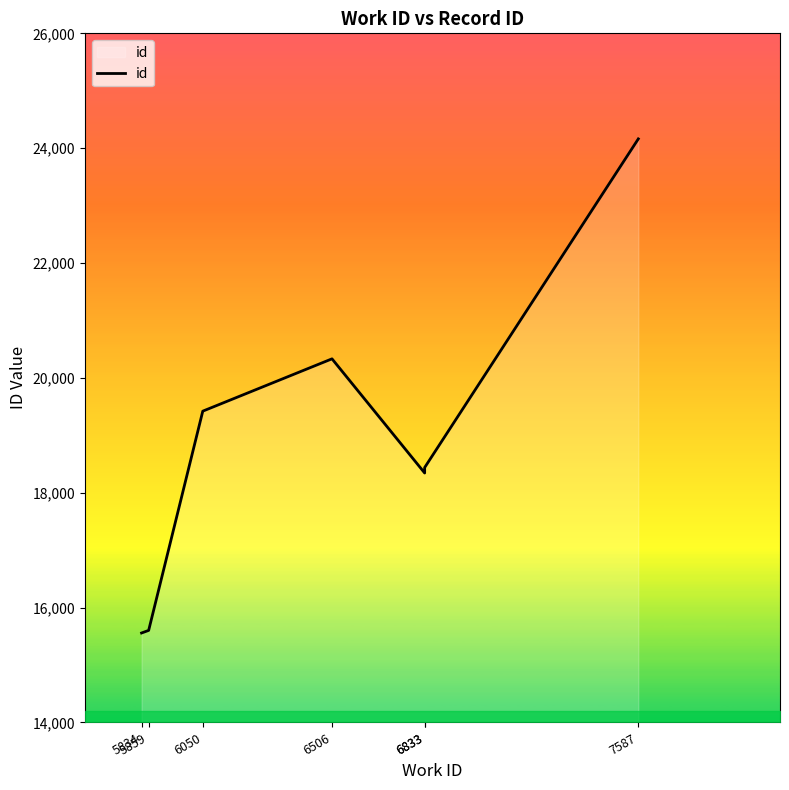

What is the approximate value at 5834?

15558